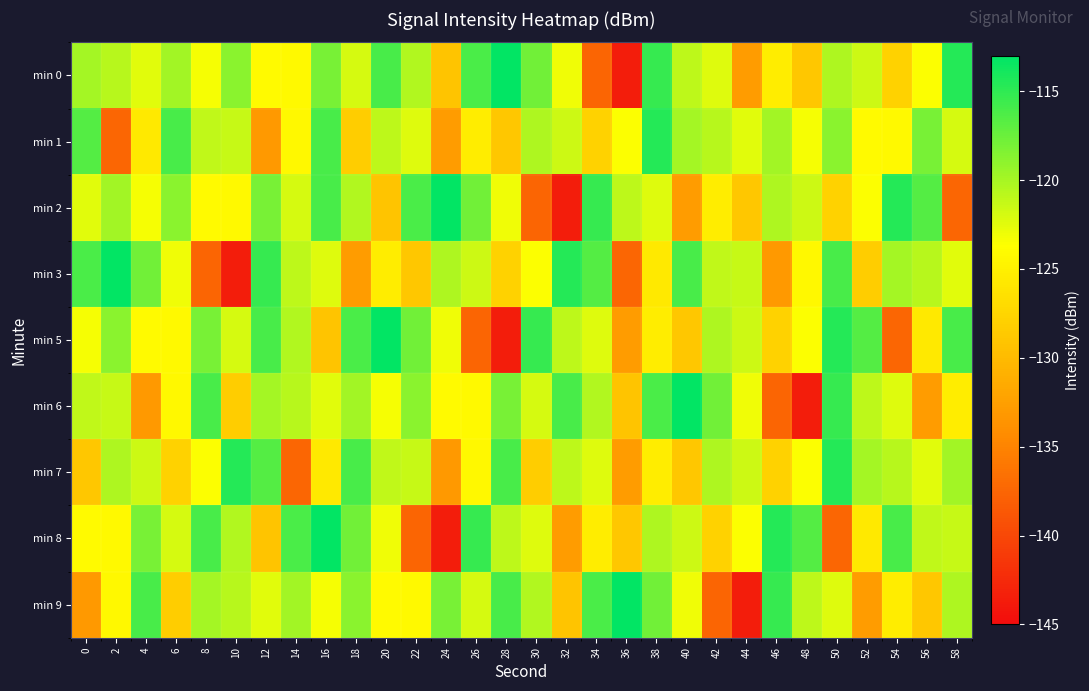

What is the difference between the highest and lowest values at 44?

22.3